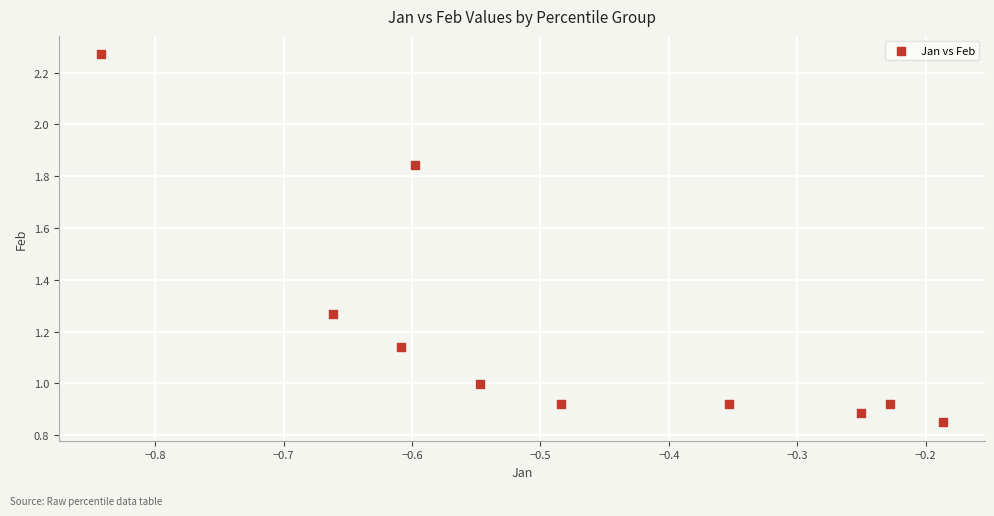

What is the range of X values (max minus min)?

0.7